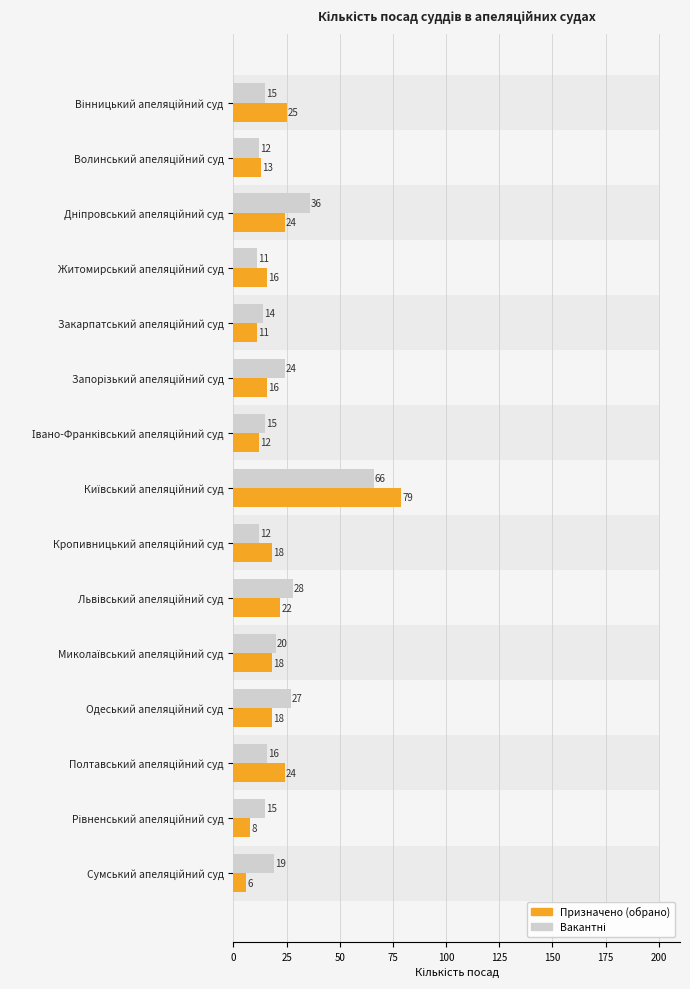

What is the maximum value shown in the chart?

79